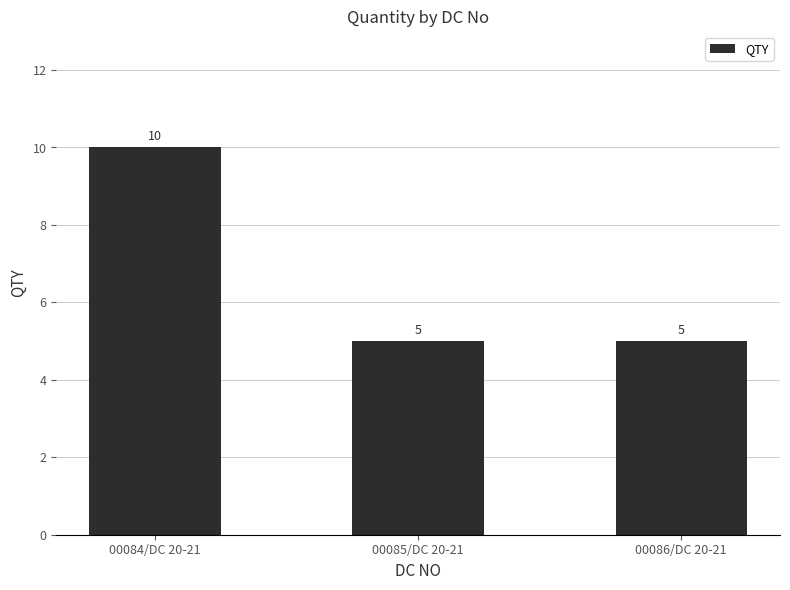

How many series are shown in this chart?

1